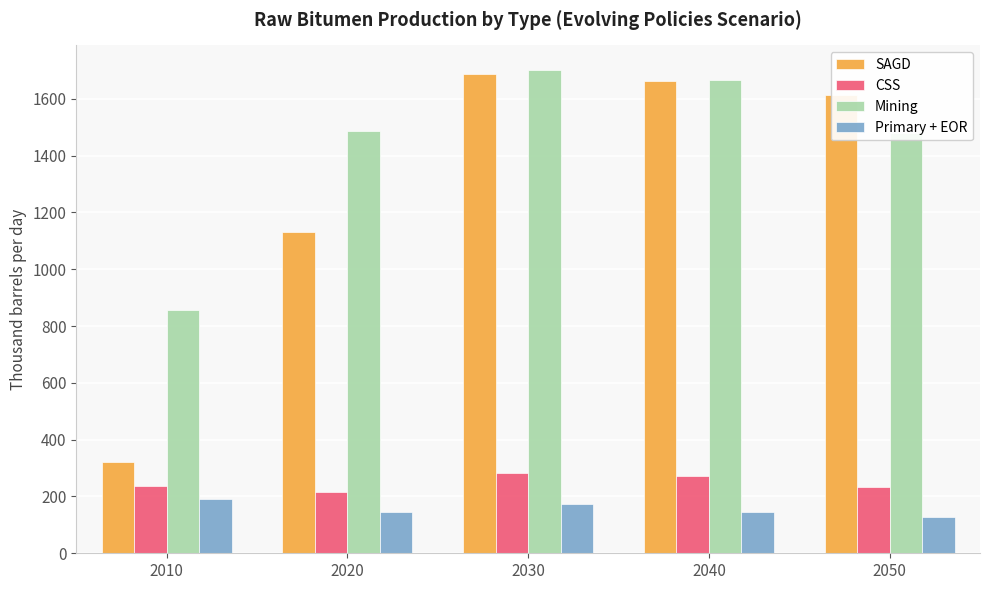

What is the greatest value displayed?

1703.2